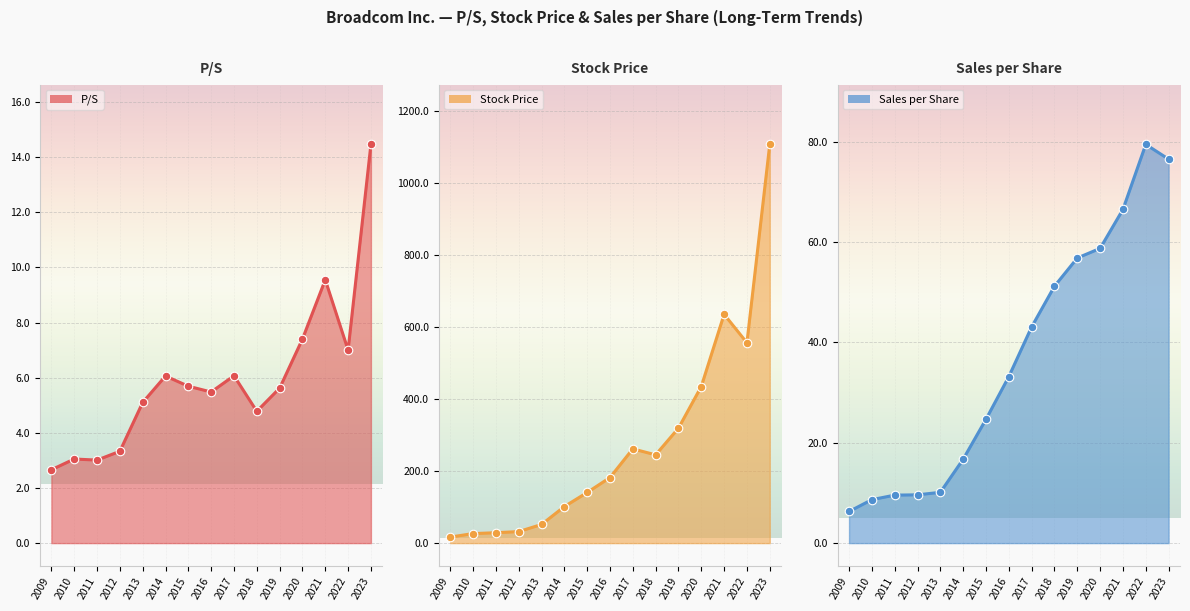

Which series contains the lowest Y value?

P/S